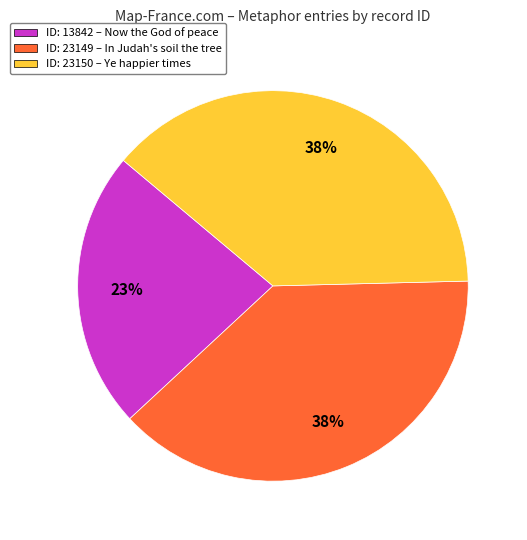

Which has a higher value, ID: 13842 – Now the God of peace or ID: 23149 – In Judah's soil the tree?

ID: 23149 – In Judah's soil the tree